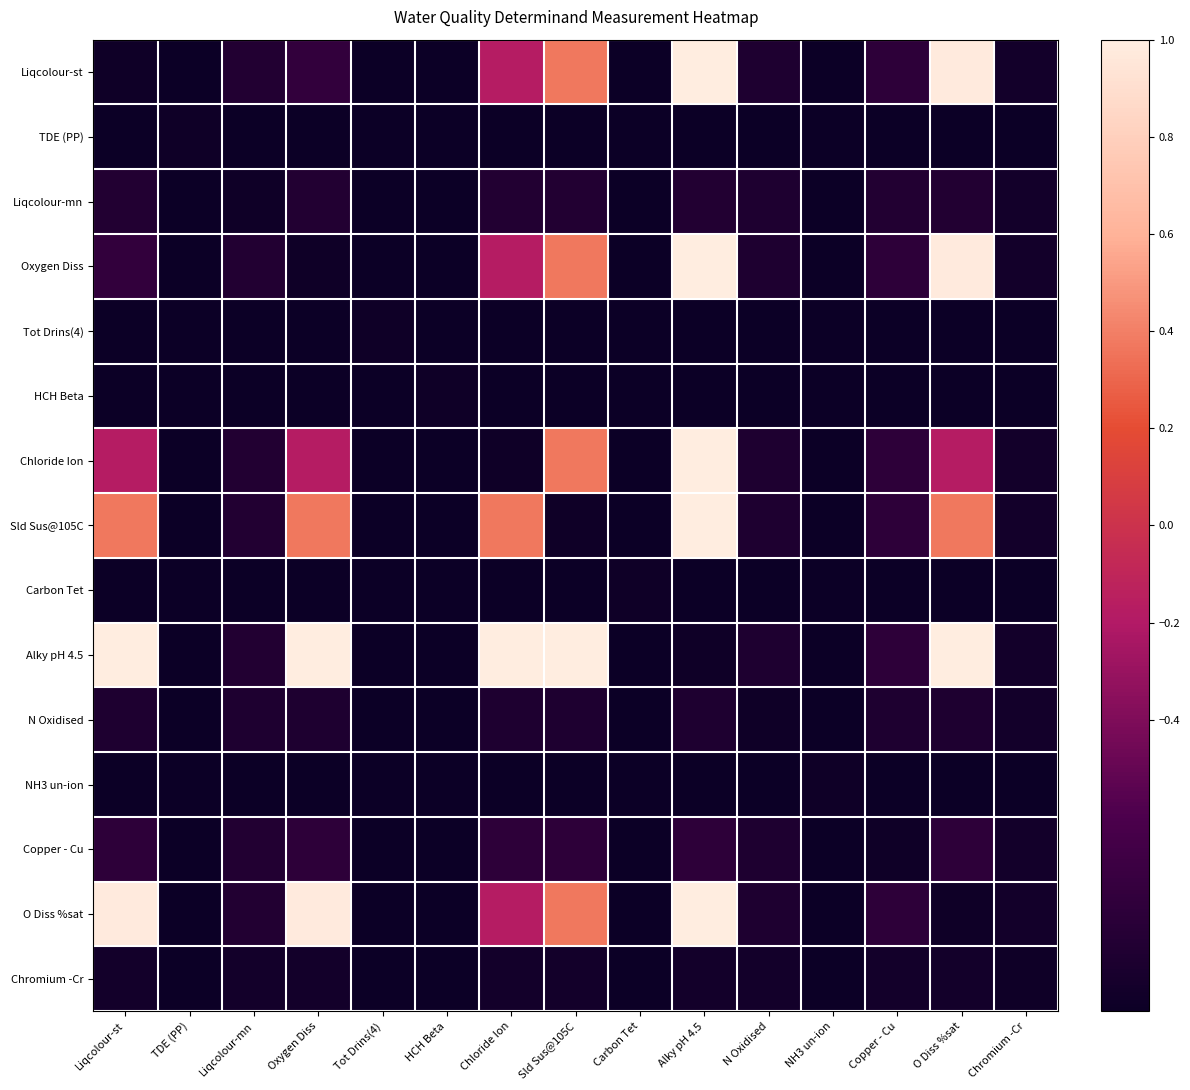

At how many categories does at least one series exceed 0?

6